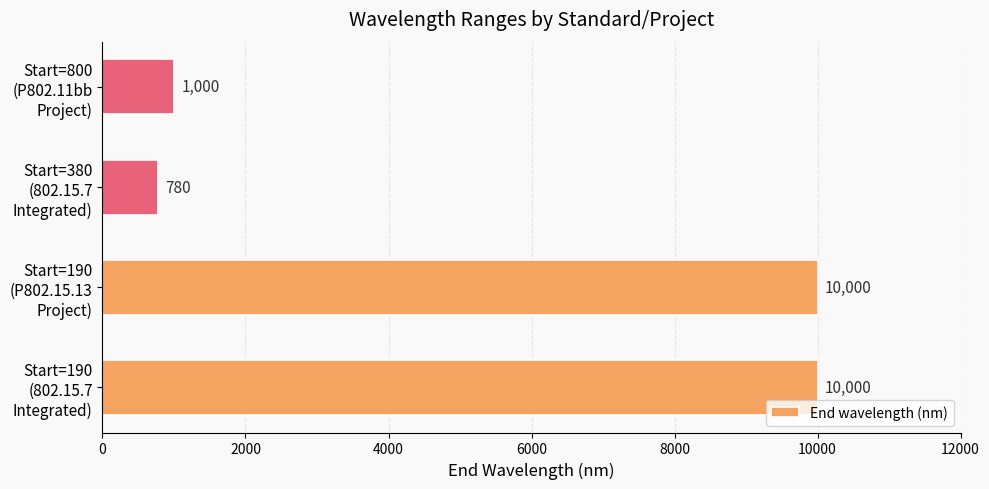

What is the maximum value shown in the chart?

10000